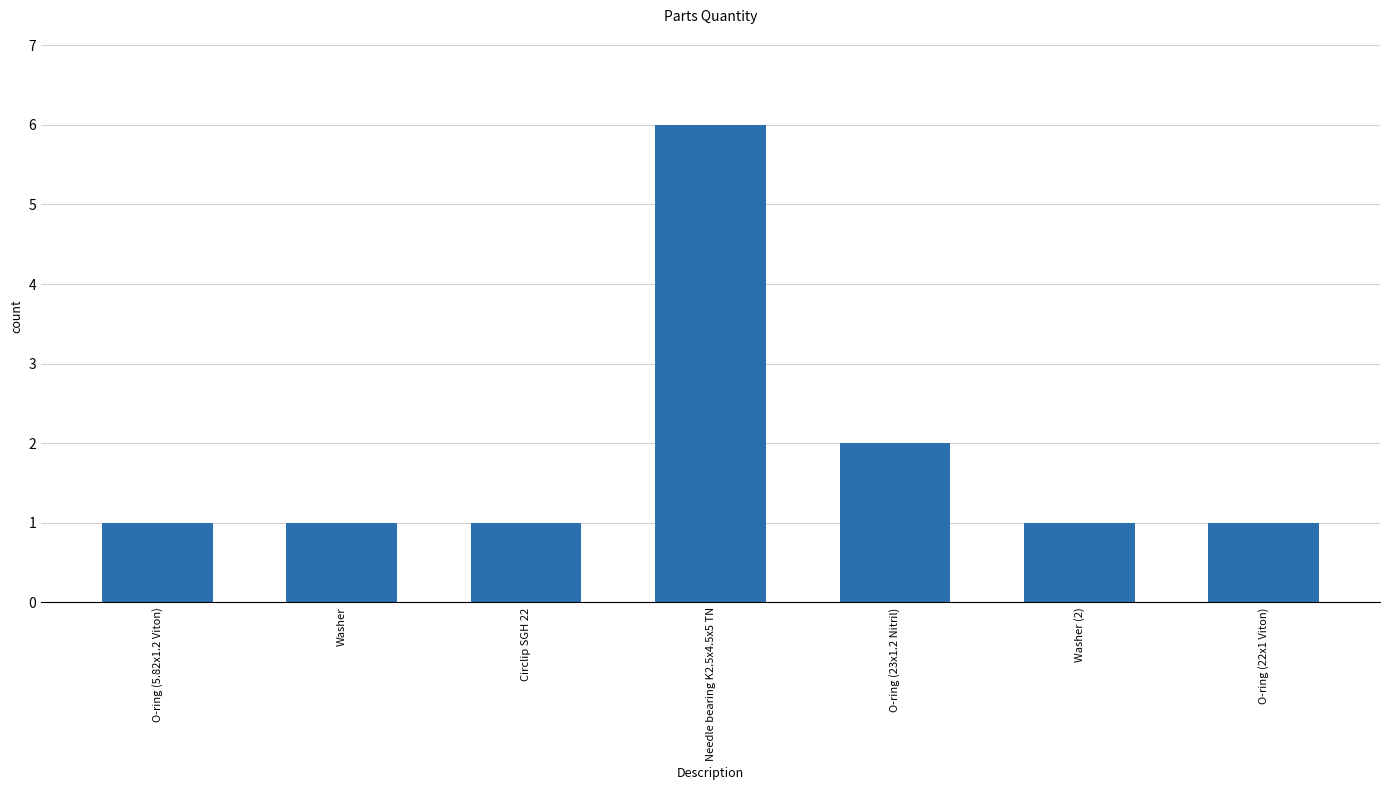

Which category has the highest value across all series?

Needle bearing K2.5x4.5x5 TN